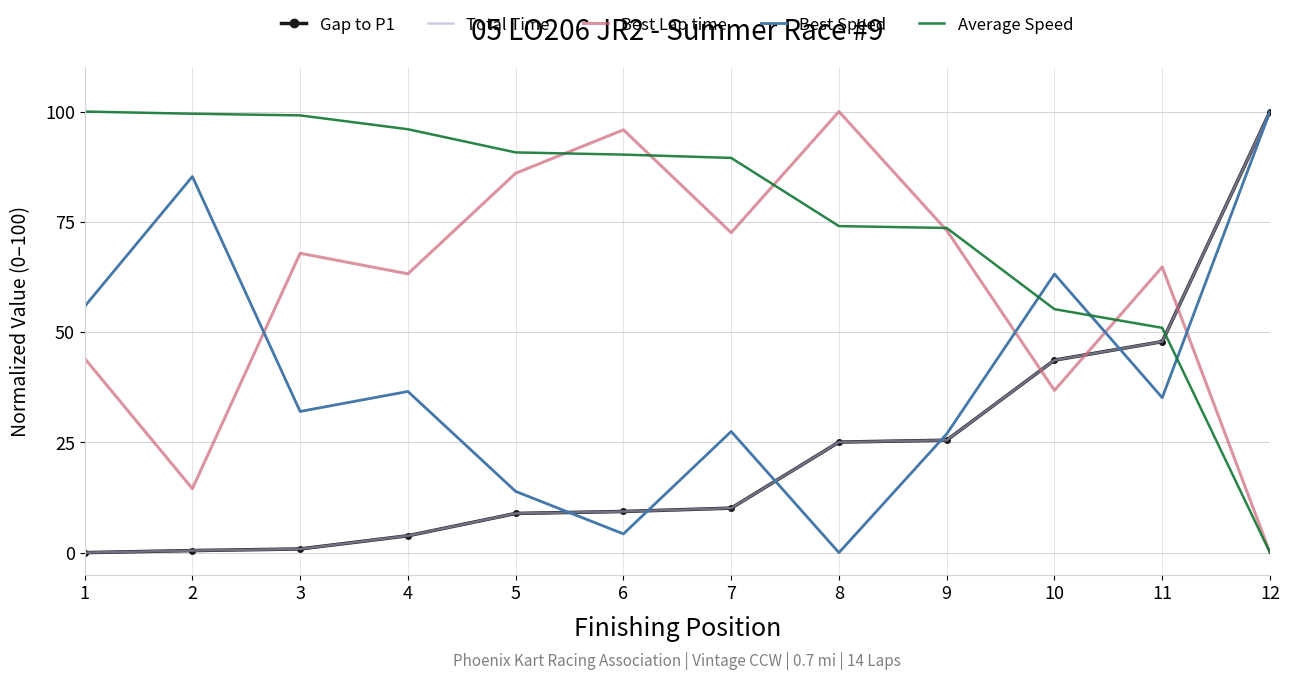

Count the number of categories in the chart.

12